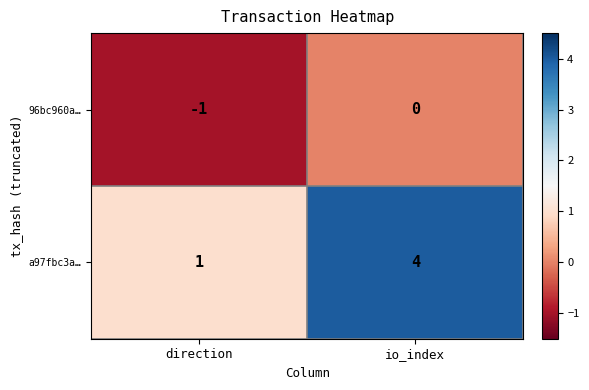

Rank the series by their maximum value, from lowest to highest.

96bc960a…, a97fbc3a…